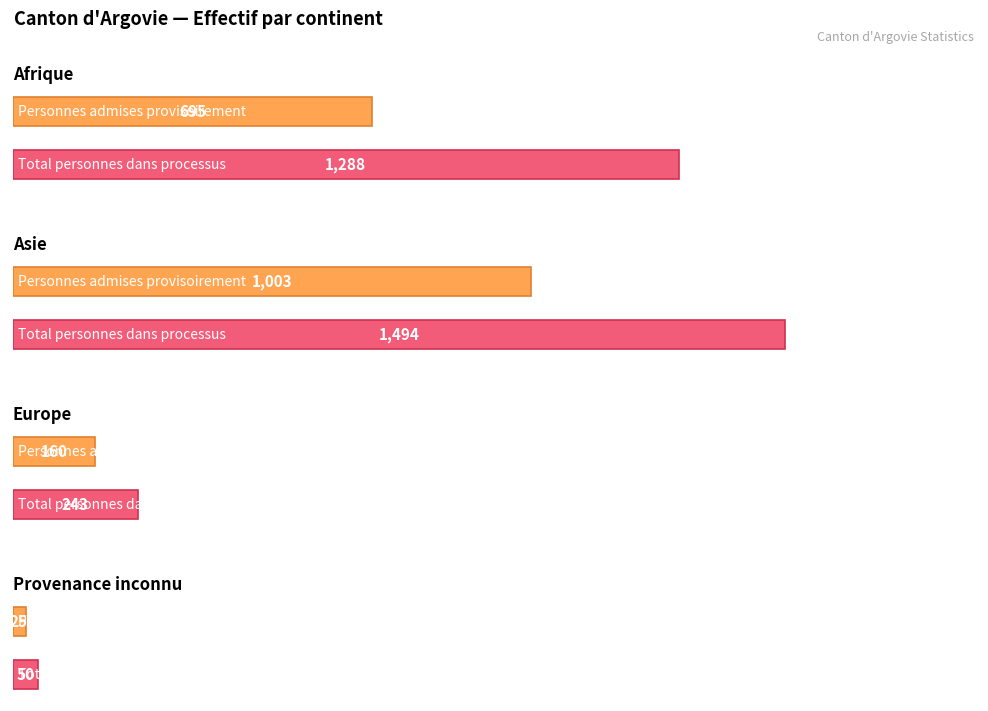

What is the difference between the maximum and minimum values in the Total personnes dans processus series?

1444